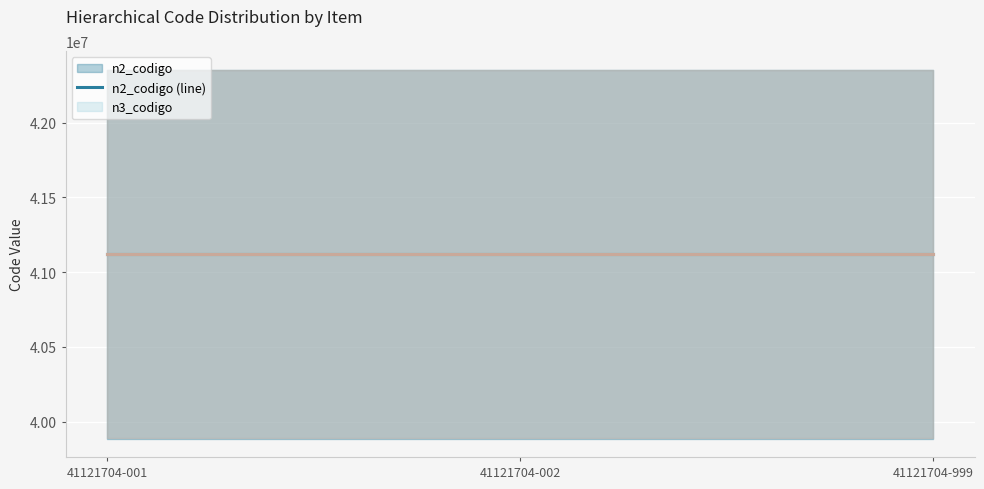

The n2_codigo (line) series shows 41120000 at 41121704-001. True or false?

True